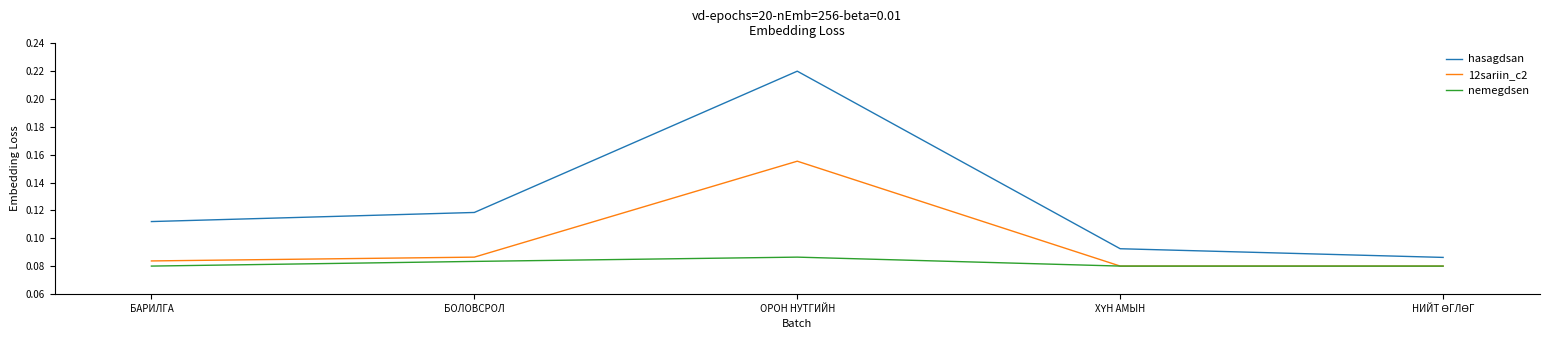

Which series has the widest spread of values?

hasagdsan